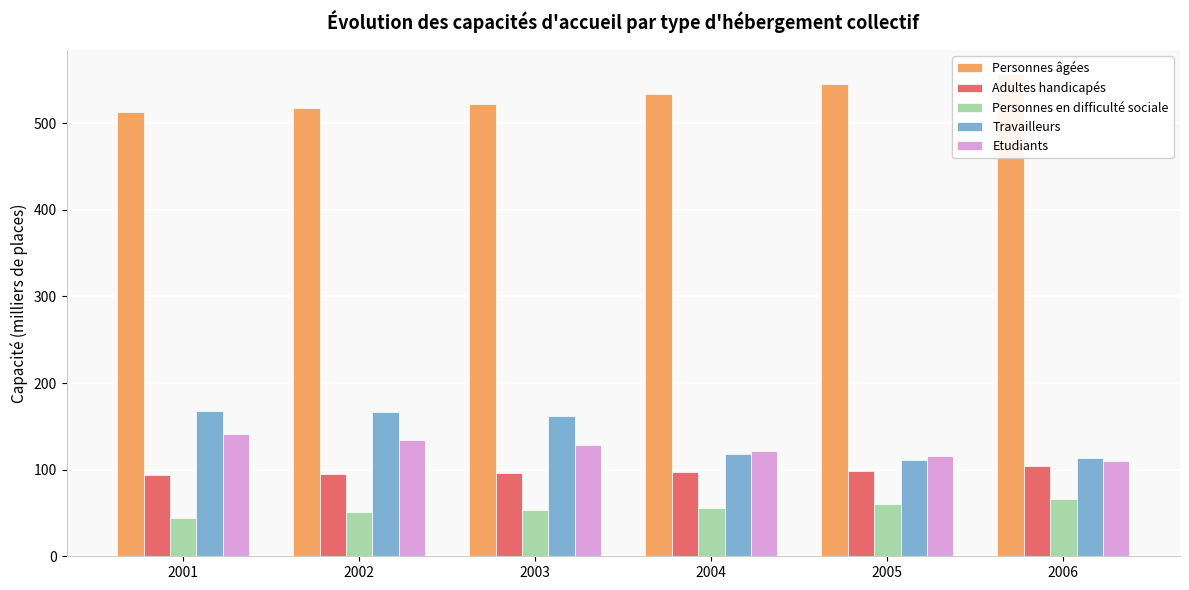

How many data points does each series have?

6